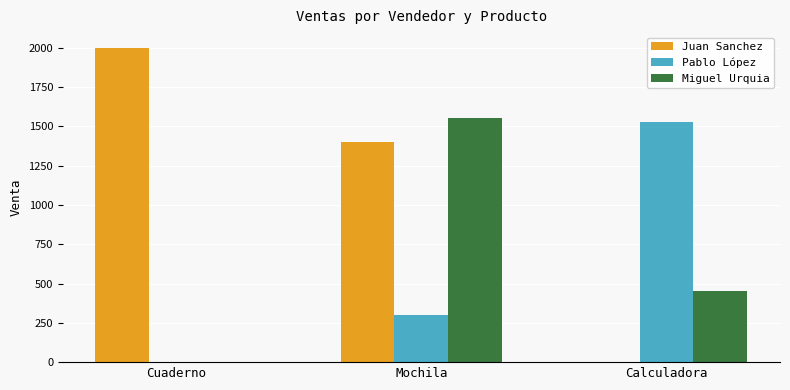

At which label is Juan Sanchez closest to 1000?

Mochila